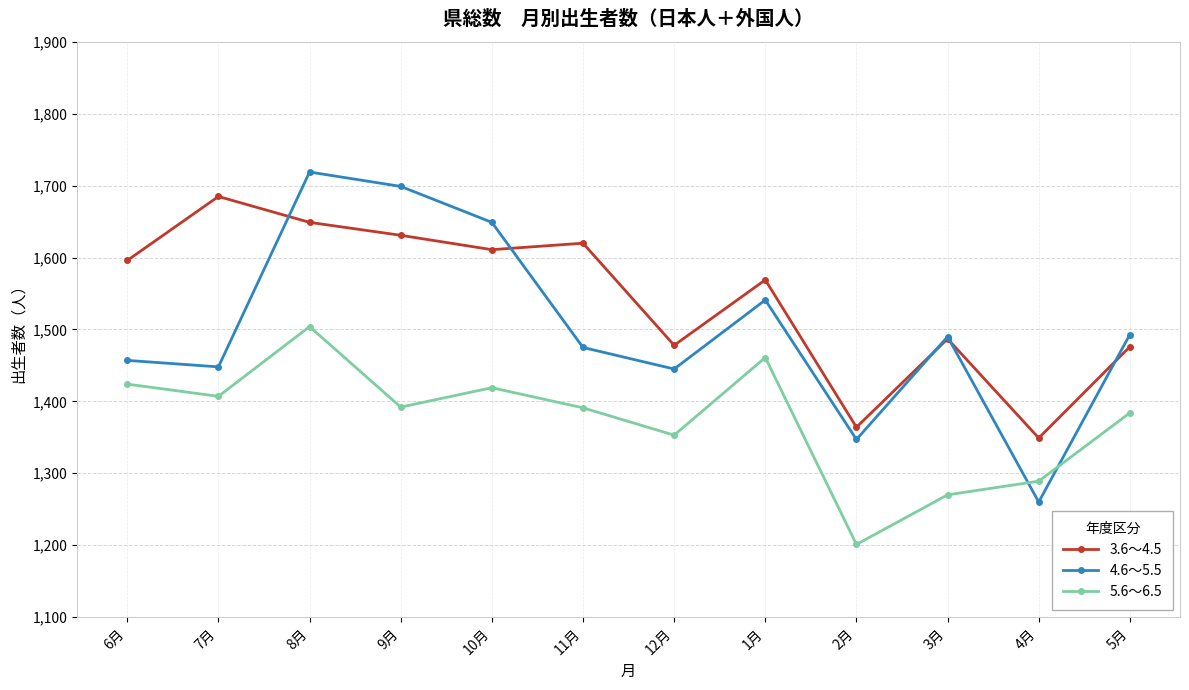

True or false: 5.6～6.5 and 3.6～4.5 intersect in this chart.

False